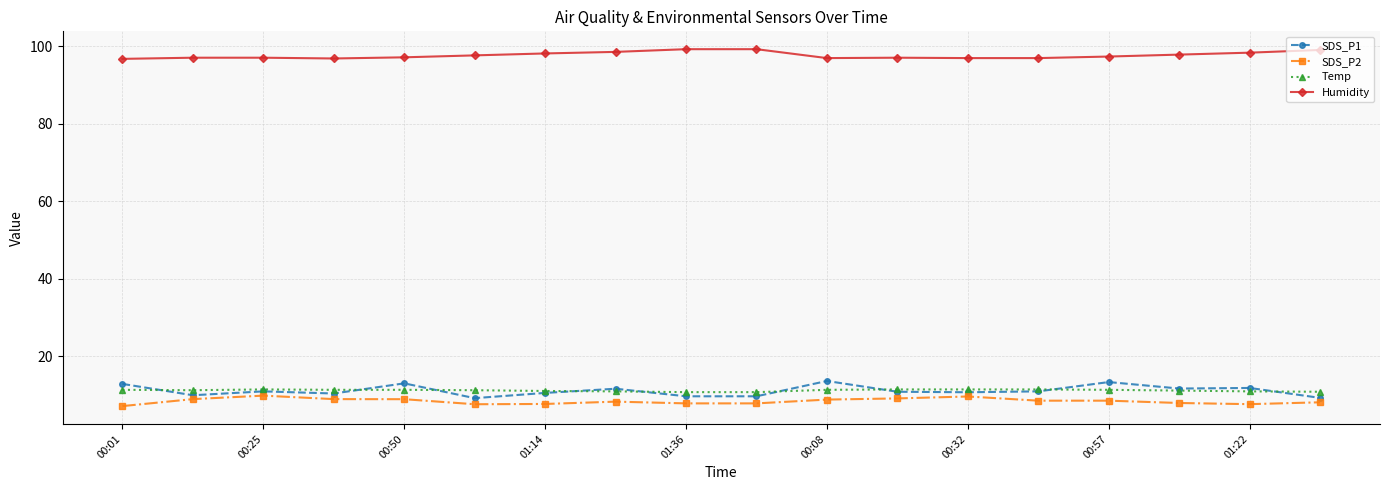

What is the average value of the SDS_P2 series?

8.5